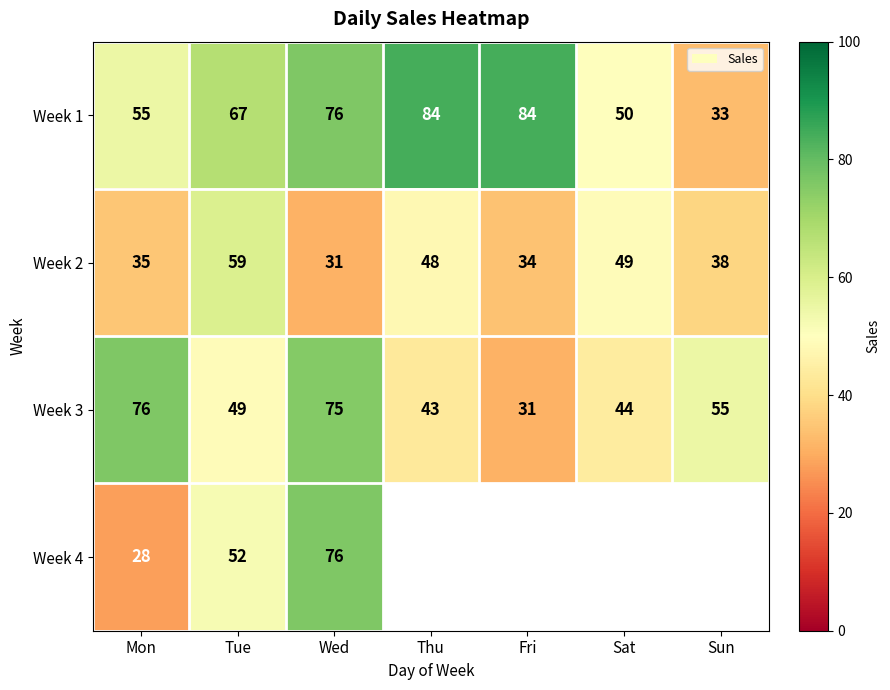

At which label is Week 1 closest to 58?

Mon